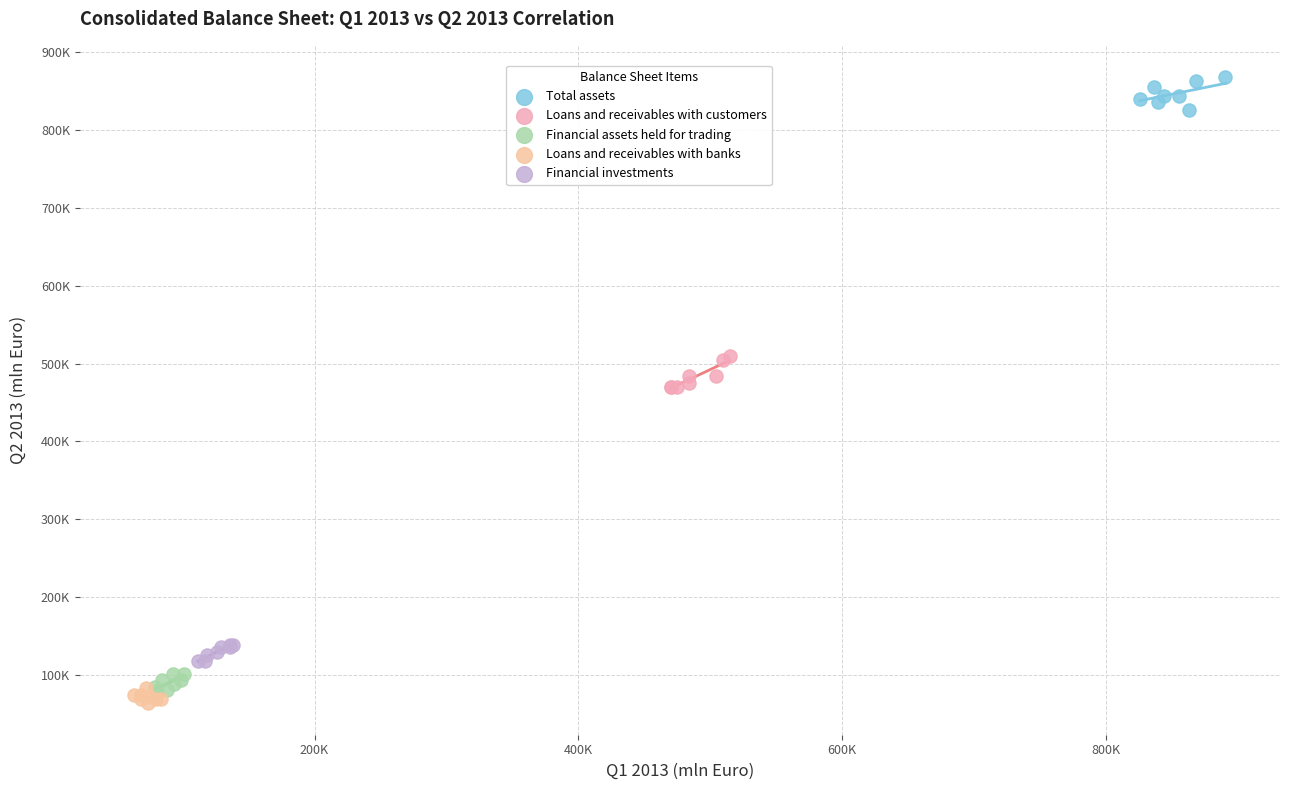

Which series contains the highest Y value?

Total assets